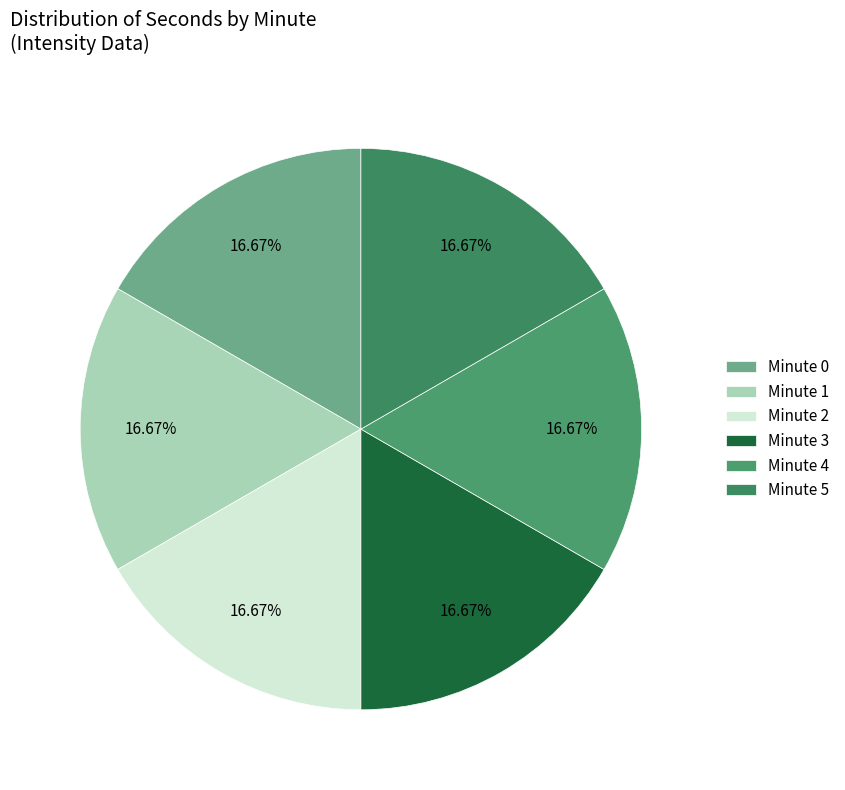

How many segments does this pie chart have?

6